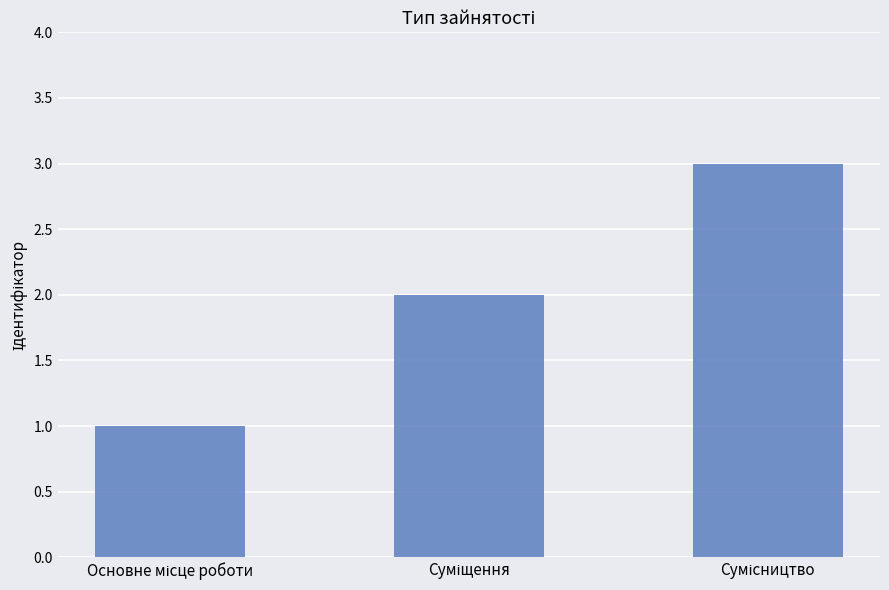

What is the maximum value shown in the chart?

3